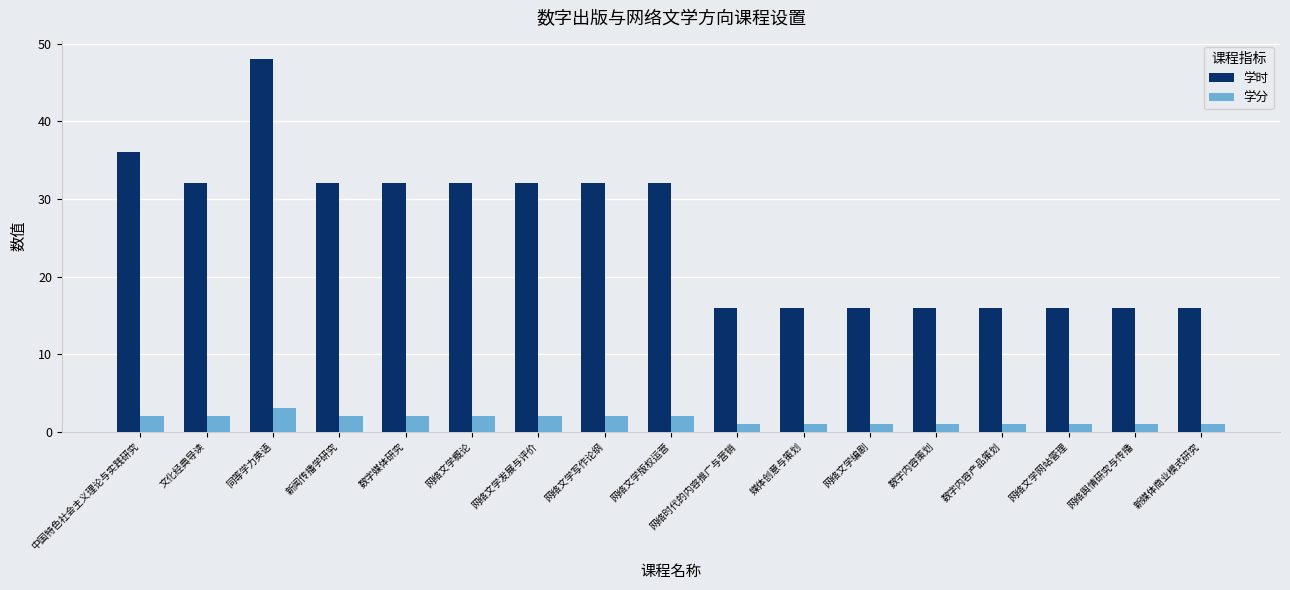

Is the value of 学分 at 网络文学版权运营 greater than the value of 学时 at 网络文学版权运营?

No